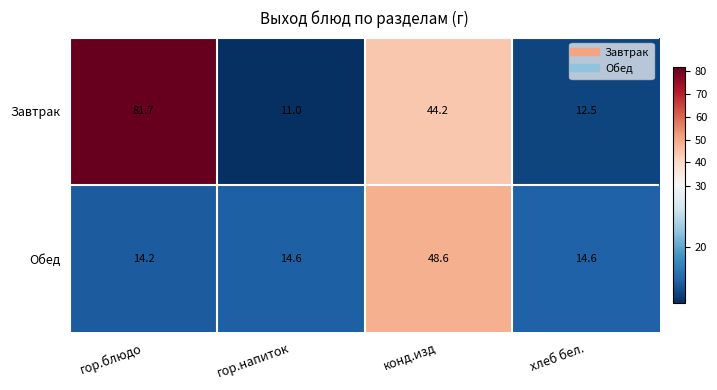

True or false: Завтрак has a value of 17.3 at гор.напиток.

False